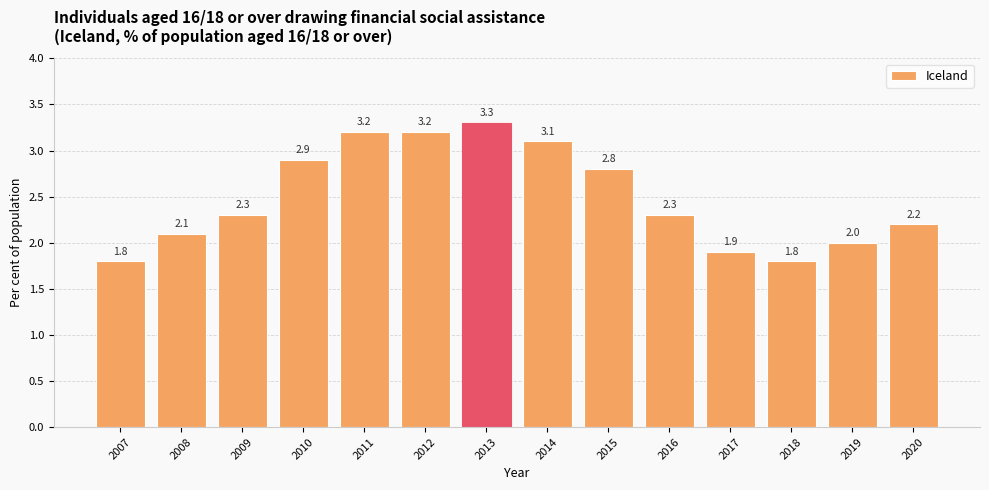

What is the sum of all values?

34.9